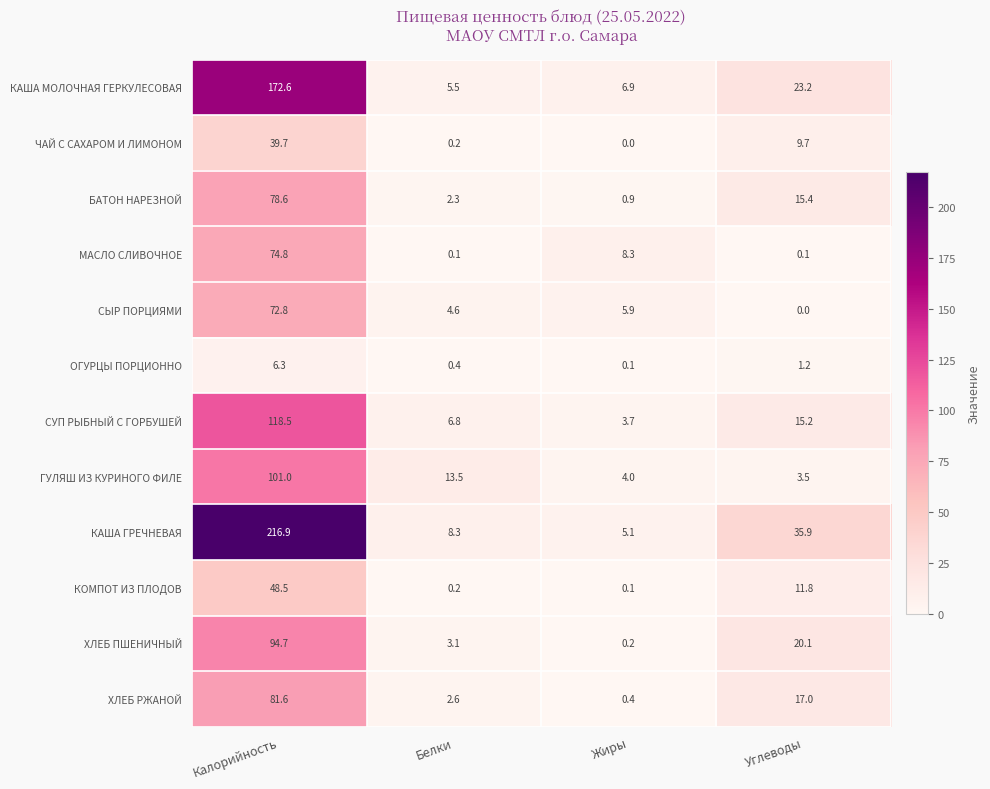

What is the sum of the СЫР ПОРЦИЯМИ values at Углеводы and Белки?

4.6